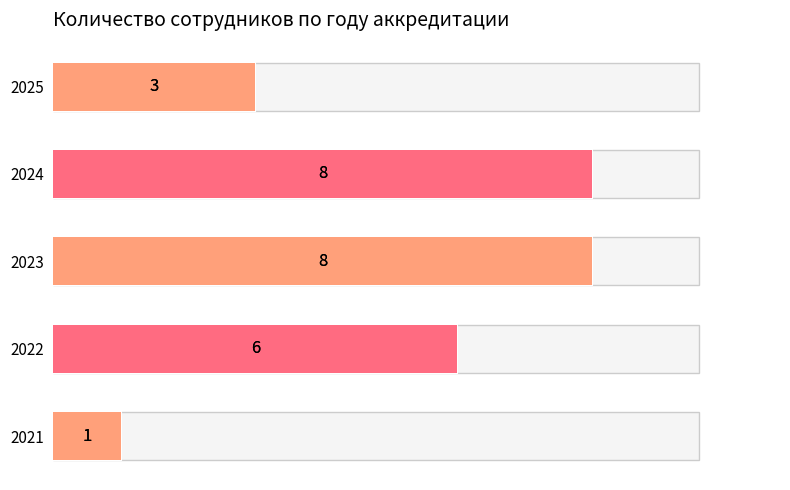

Count the number of categories in the chart.

5